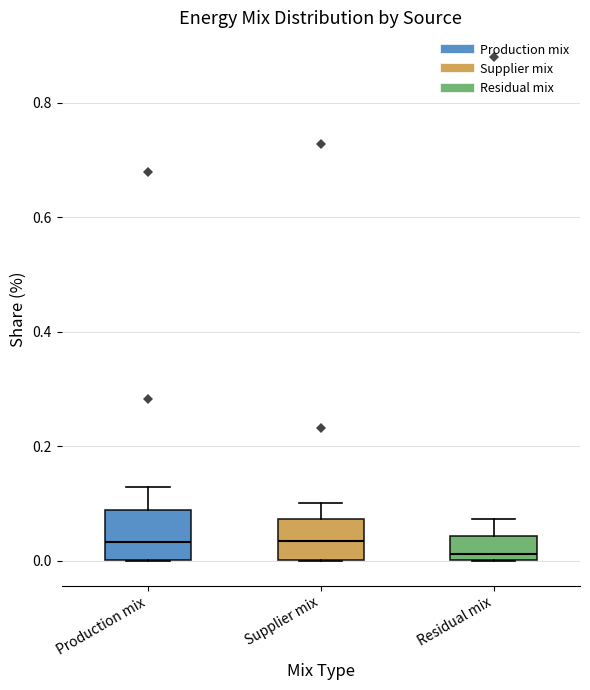

Reading left to right, read every box against the y-axis: the position of its median line, the range the box covers, and the ends of its whiskers. The values are not printed on the chart, so give them approximately, as read against the axis.

Production mix: median 0.04, box 0.00 to 0.08, whiskers 0.00 to 0.12
Supplier mix: median 0.04, box 0.00 to 0.08, whiskers 0.00 to 0.10
Residual mix: median 0.02, box 0.00 to 0.04, whiskers 0.00 to 0.08